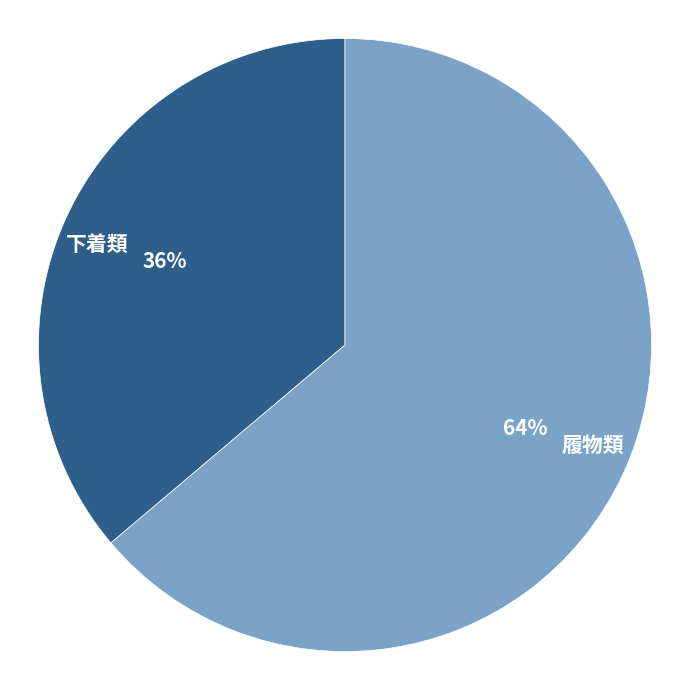

What is the ratio of the value at 下着類 to the value at 履物類?

0.6